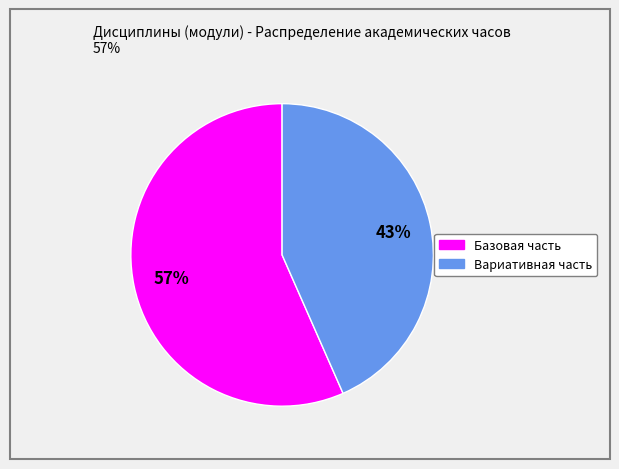

Rank the categories by value from lowest to highest.

Вариативная часть, Базовая часть